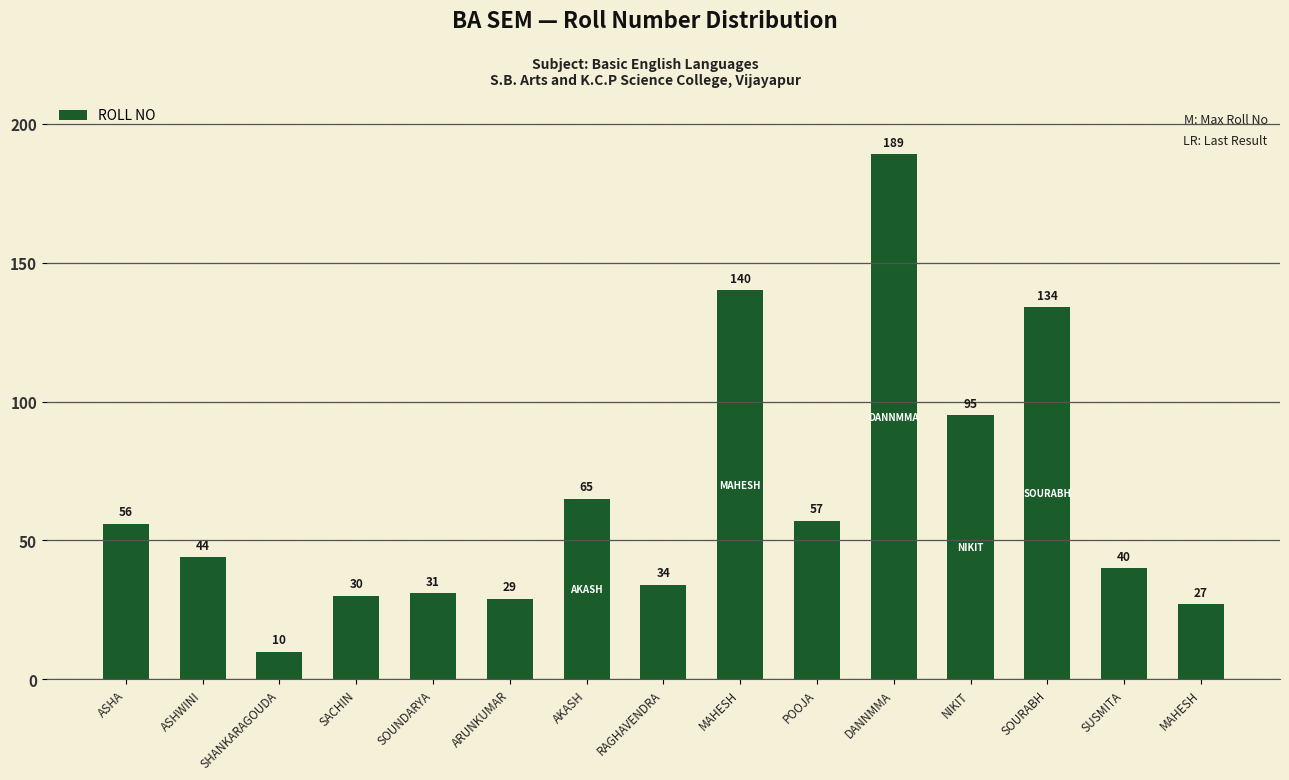

What is the value of the 1st bar from the left?

56